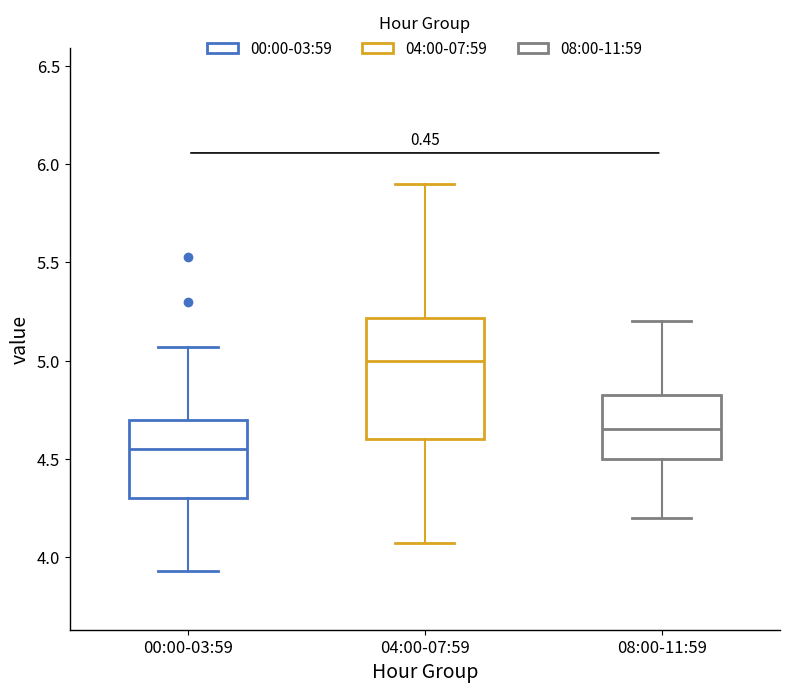

Reading left to right, read every box against the y-axis: the position of its median line, the range the box covers, and the ends of its whiskers. The values are not printed on the chart, so give them approximately, as read against the axis.

00:00-03:59: median 4.55, box 4.30 to 4.70, whiskers 3.95 to 5.05
04:00-07:59: median 5.00, box 4.60 to 5.20, whiskers 4.05 to 5.90
08:00-11:59: median 4.65, box 4.50 to 4.85, whiskers 4.20 to 5.20